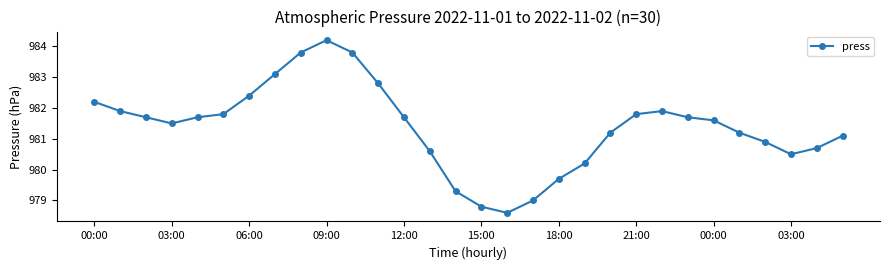

What is the smallest value displayed?

978.6